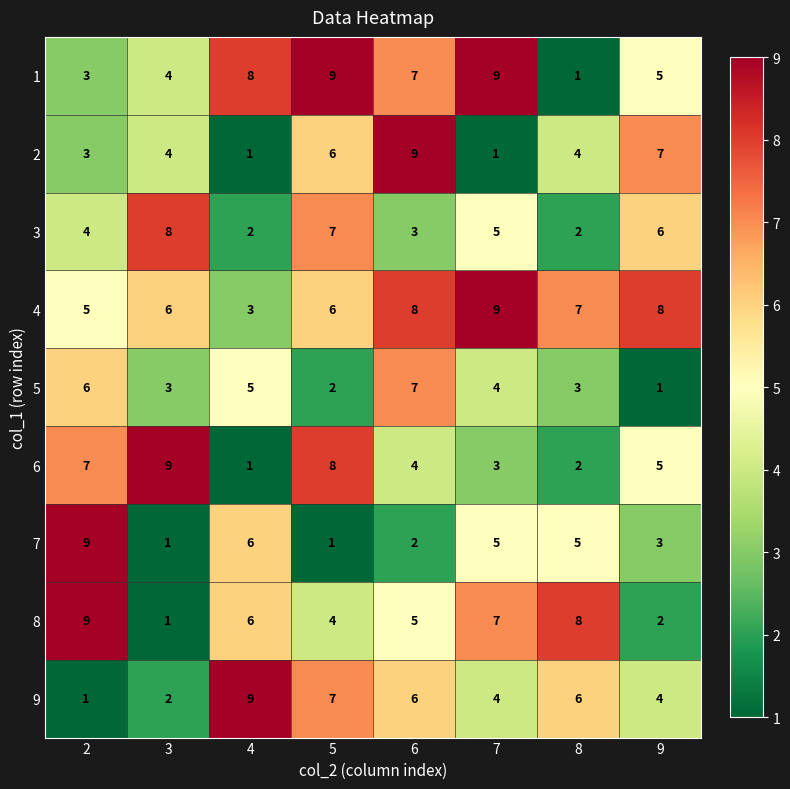

What is the difference between the highest and lowest values at 4?

8